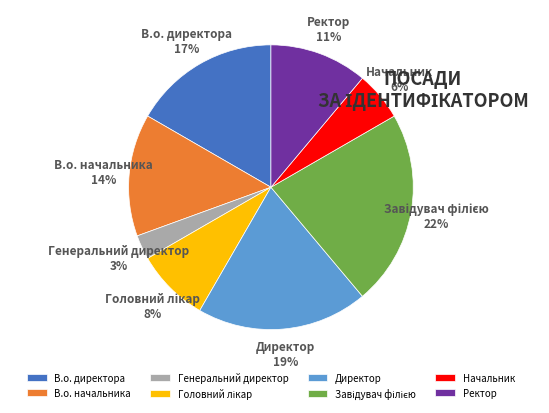

Which category has the smallest portion of the pie?

Генеральний директор